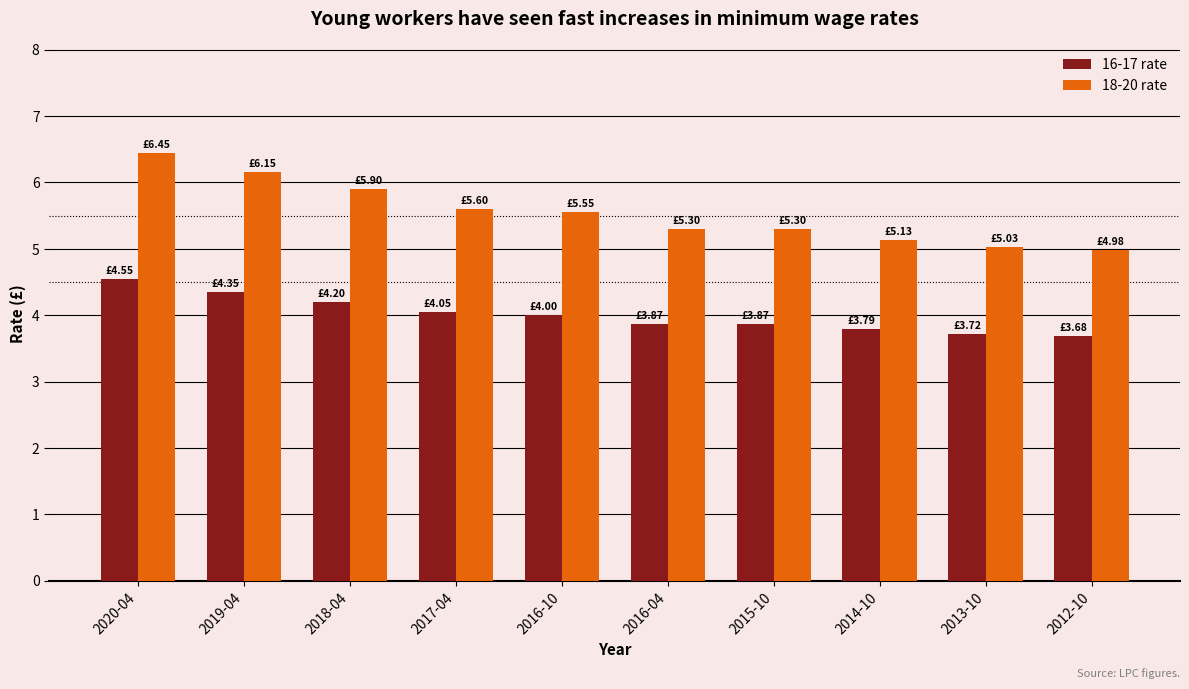

Which series has the largest total across all categories?

18-20 rate